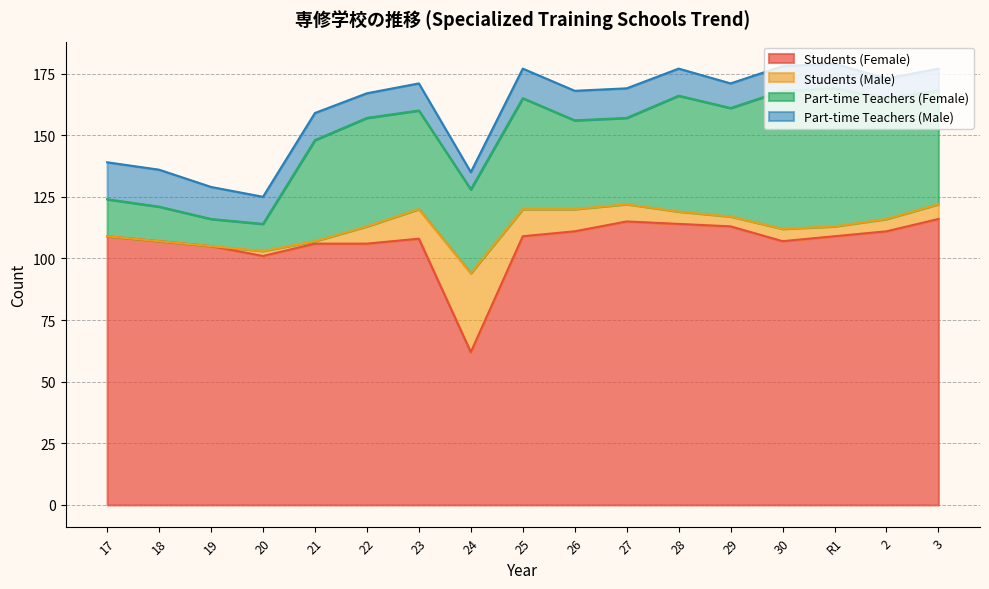

Where is the first local maximum for Part-time Teachers (Female)?

22